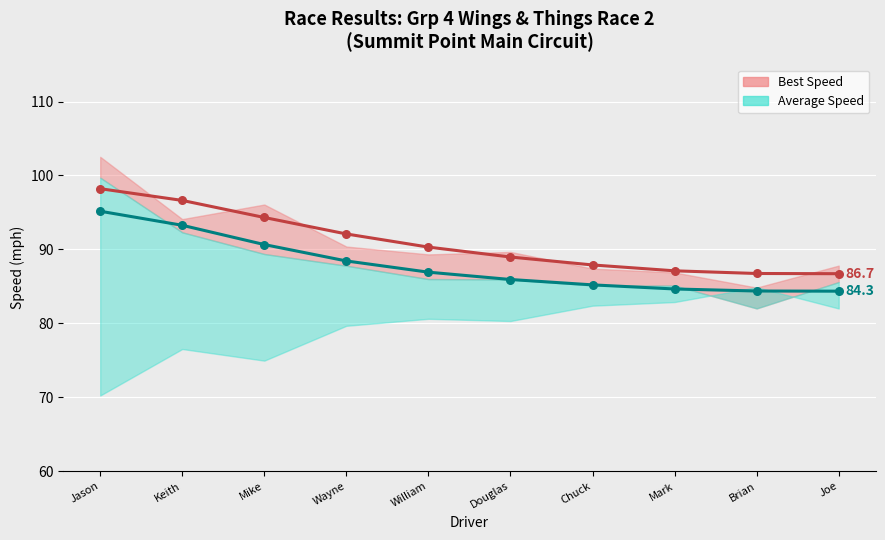

Which series has the widest spread of Y values?

Best Speed trend